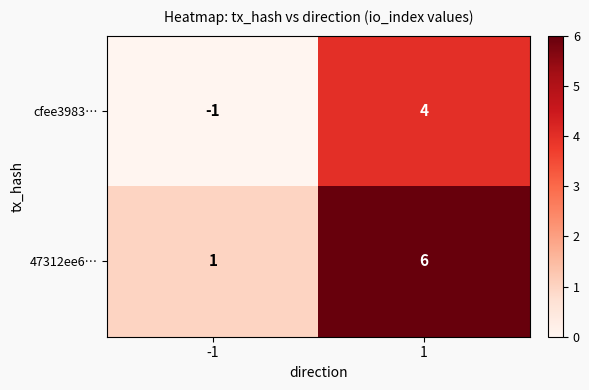

What is the sum of all 47312ee6… values?

7